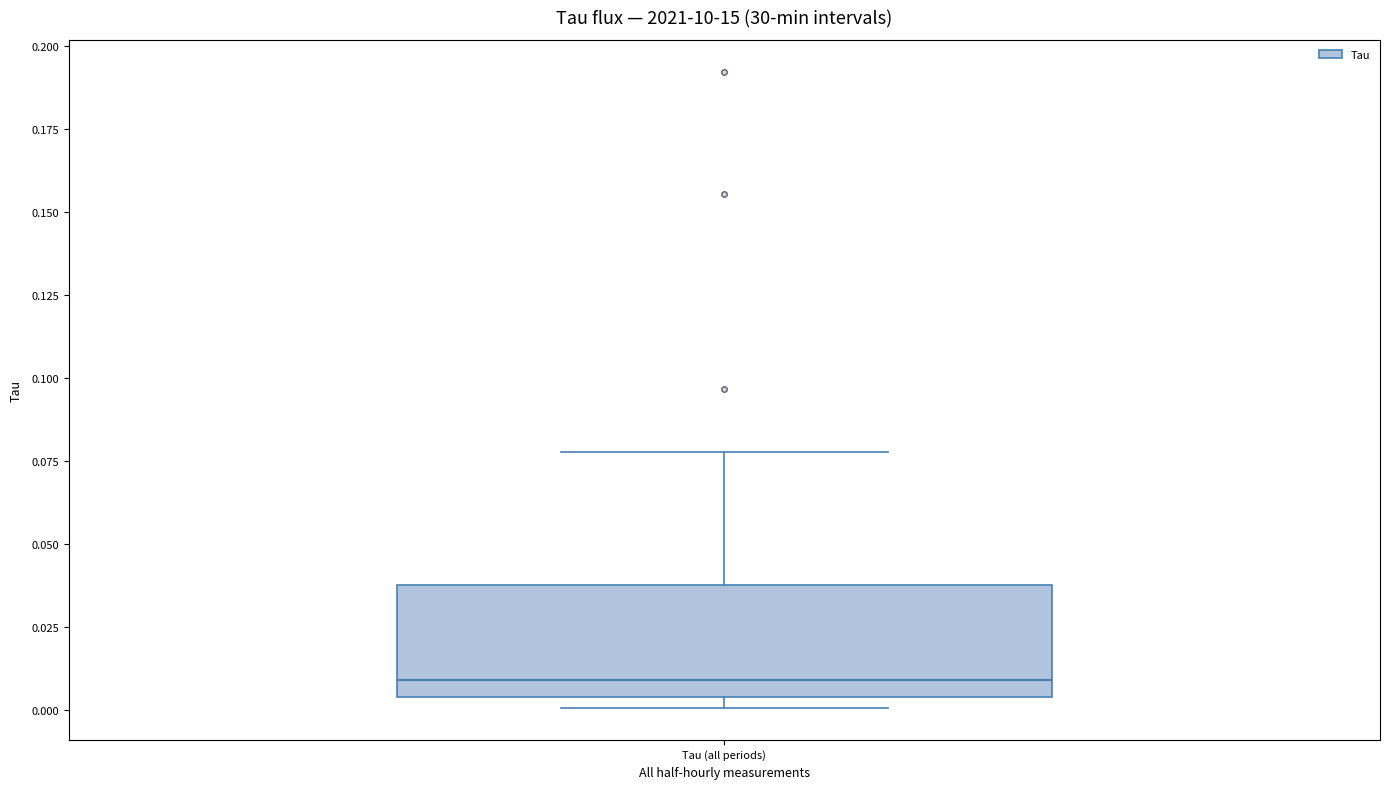

Read this box plot against the y-axis: the position of the median line, the range covered by the box, and the ends of both whiskers. The values are not printed on the chart, so give them approximately, as read against the axis.

median 0.010, box 0.005 to 0.040, whiskers 0.000 to 0.080